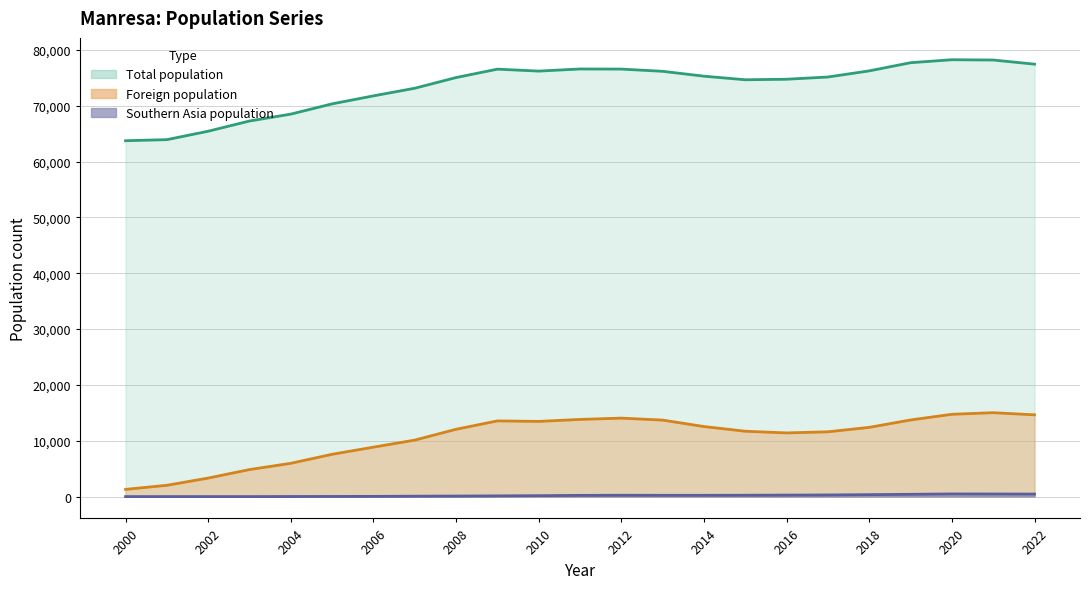

True or false: Southern Asia population has more than 1 points higher than both neighbors.

True